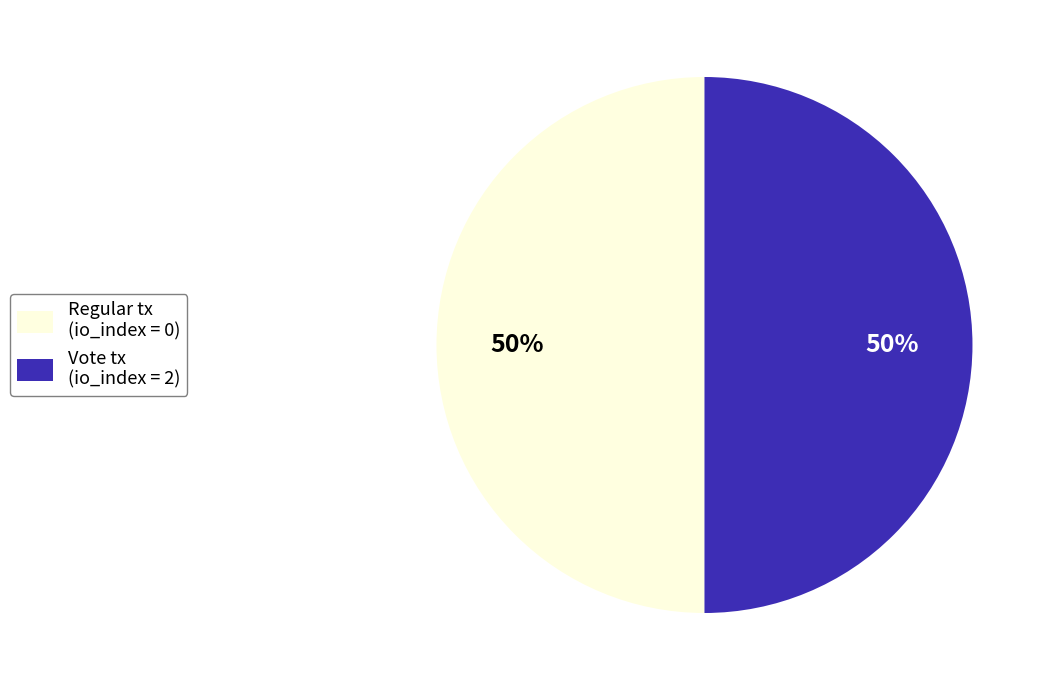

Do Vote tx (io_index = 2) and Regular tx (io_index = 0) together represent more than half of the pie?

Yes